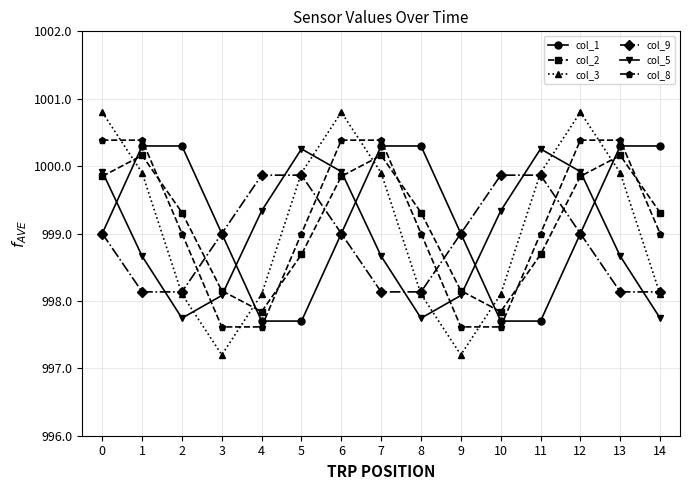

Which series has the widest spread of values?

col_3